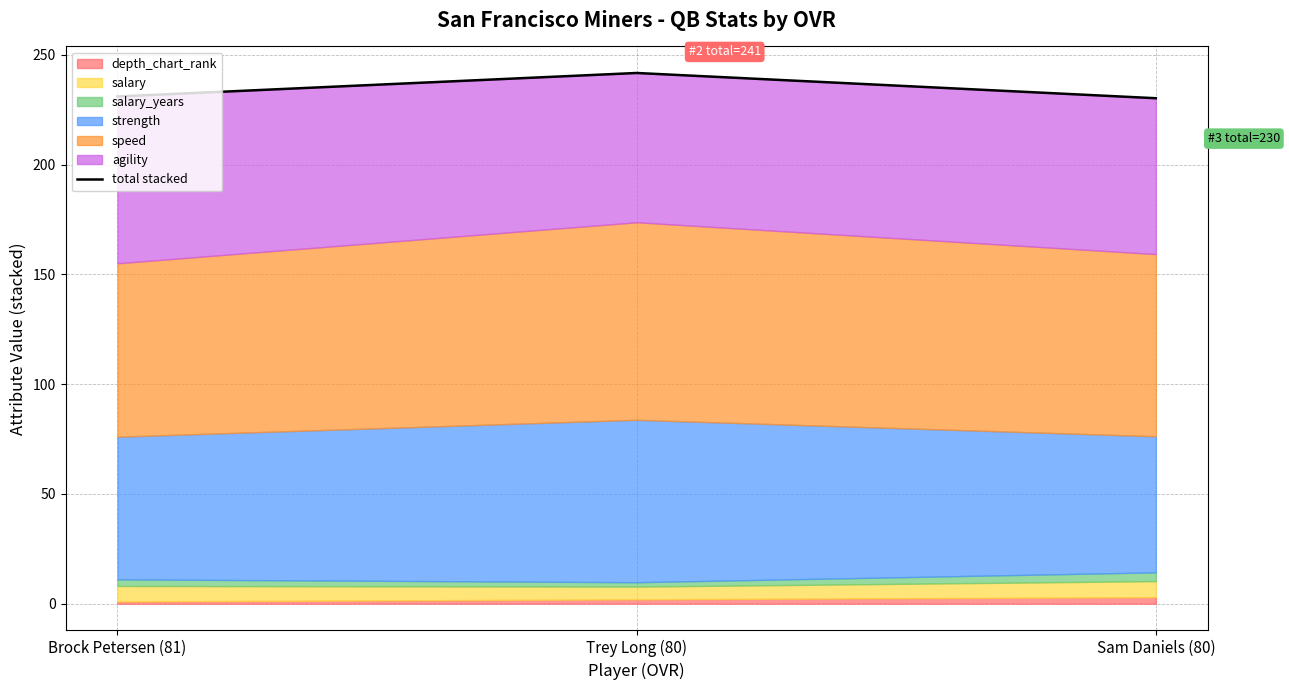

What is the change in value from Brock Petersen (81) to Sam Daniels (80)?

-0.8